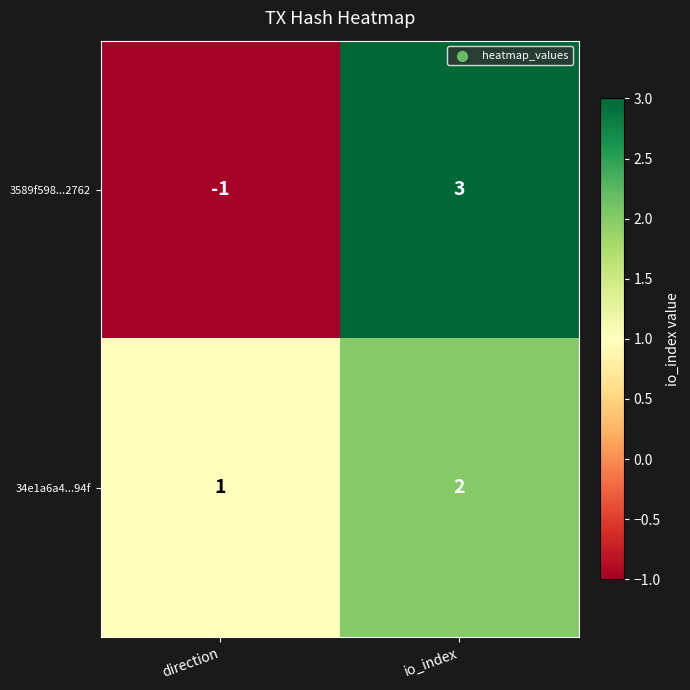

What is the difference between the maximum and minimum values in the 3589f598...2762 series?

4